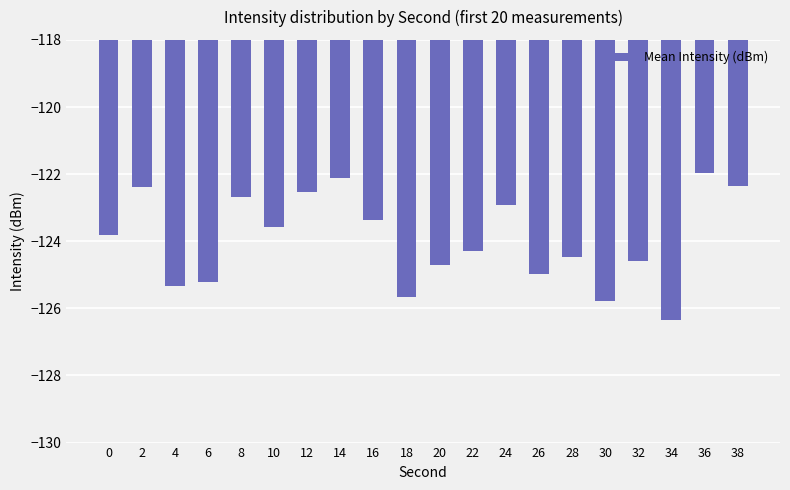

Between 38 and 18, which is larger?

38